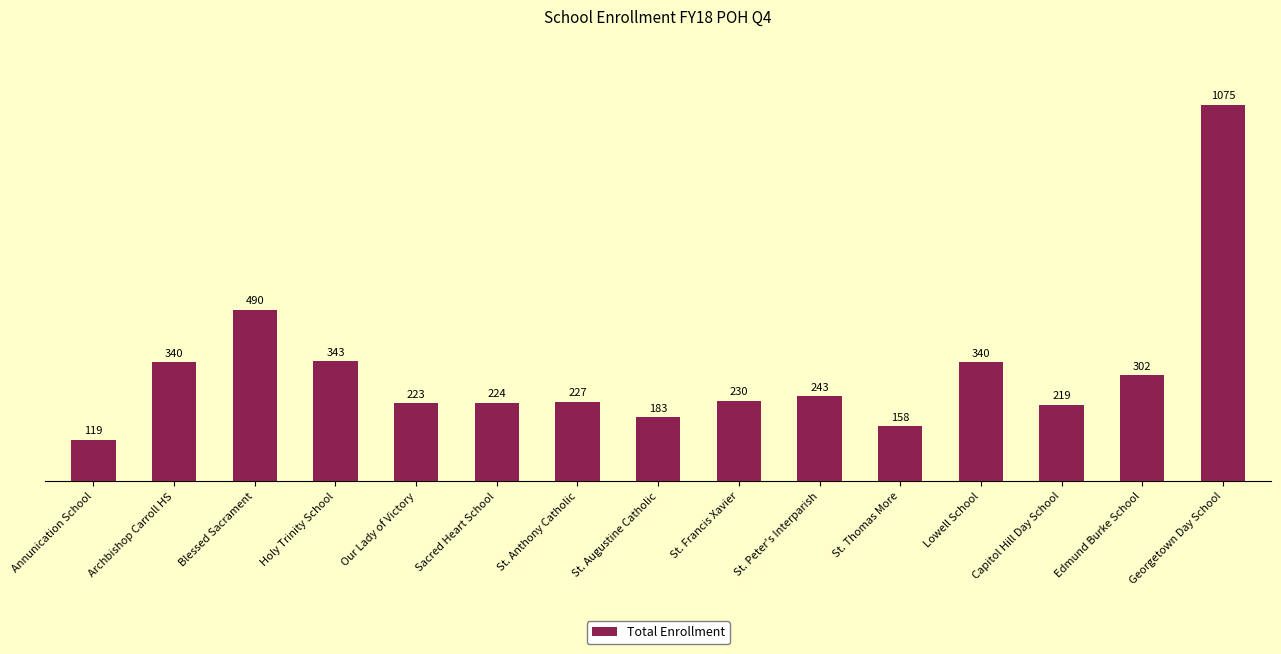

What is the maximum value shown in the chart?

1075